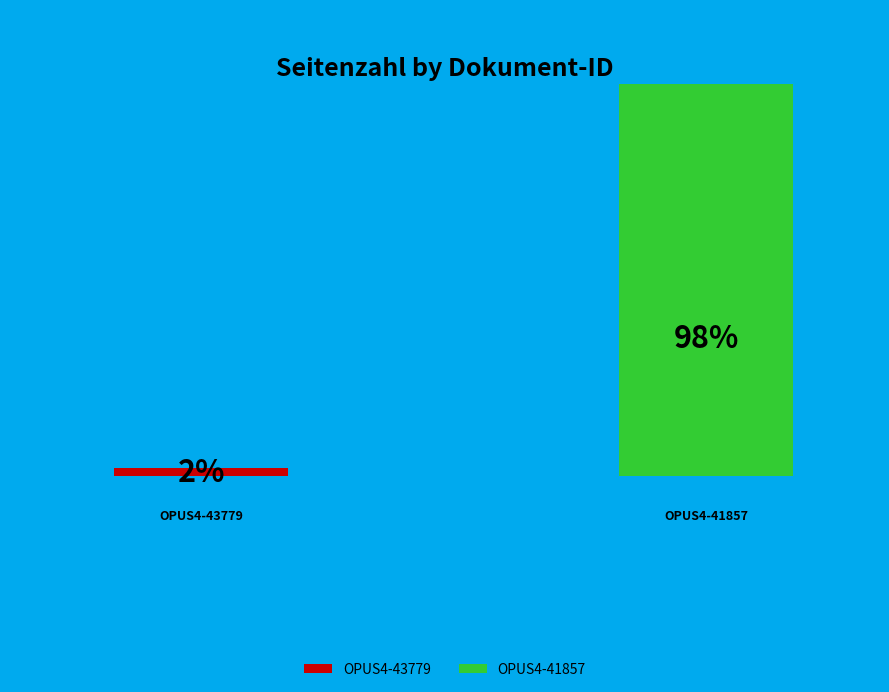

Rank the categories by value from lowest to highest.

OPUS4-43779, OPUS4-41857